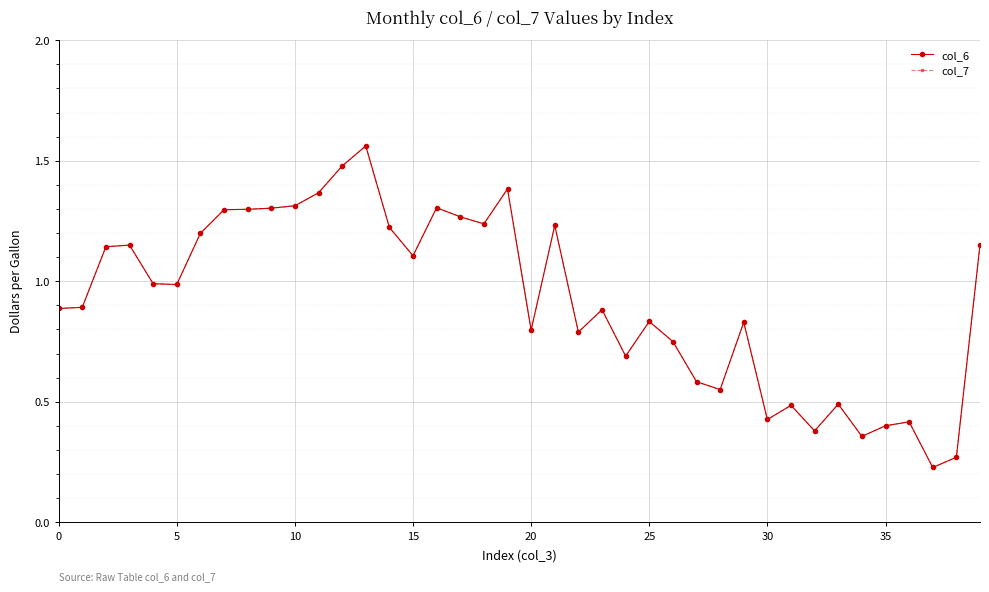

Which series has the widest spread of values?

col_6